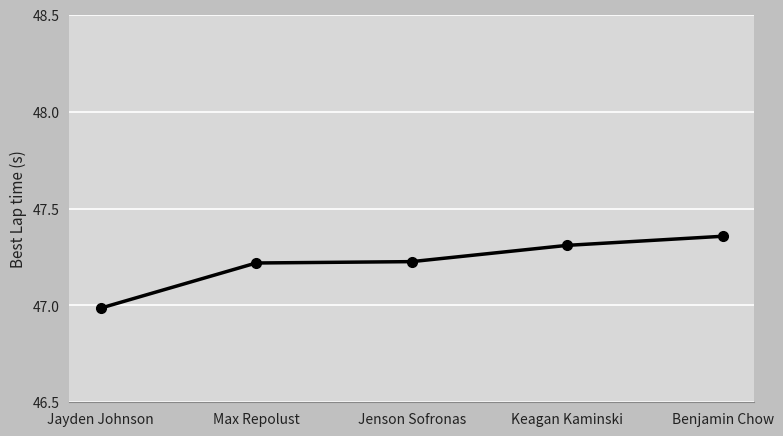

How many distinct data groups are displayed?

1